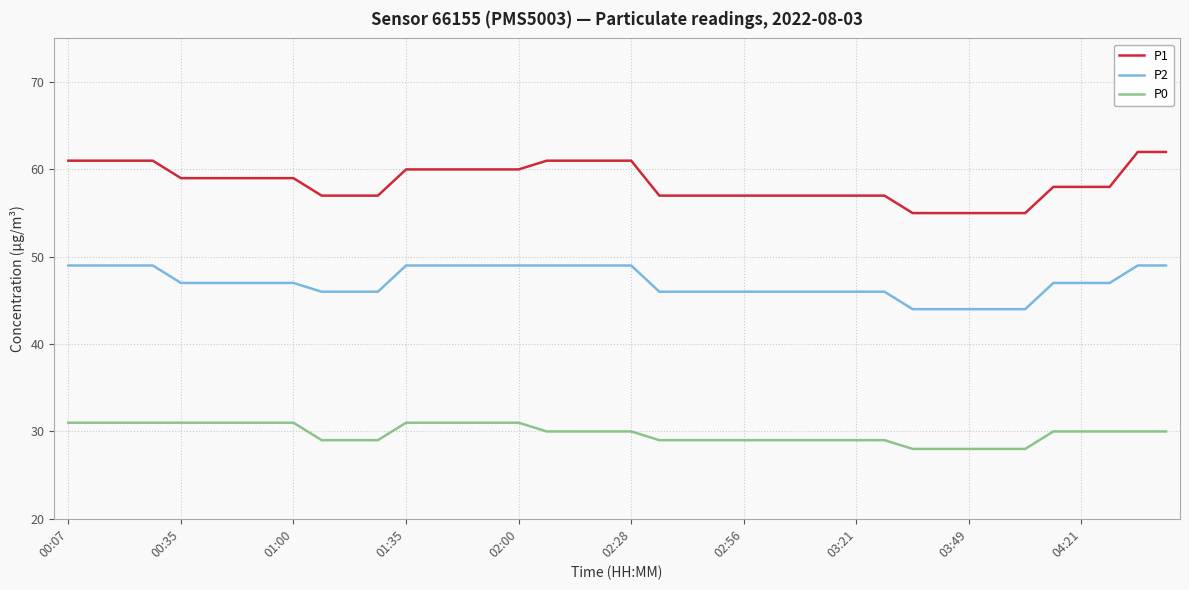

What is the lowest value of the P0 series?

28